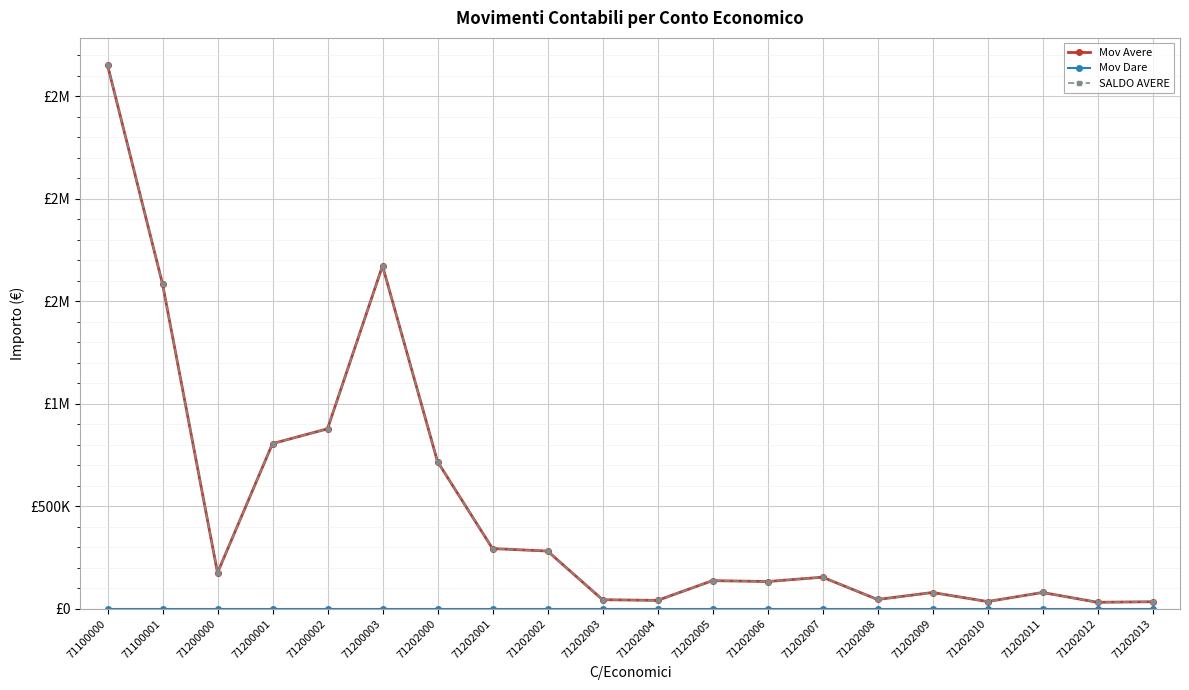

Is this an area chart (filled region under the line)?

No